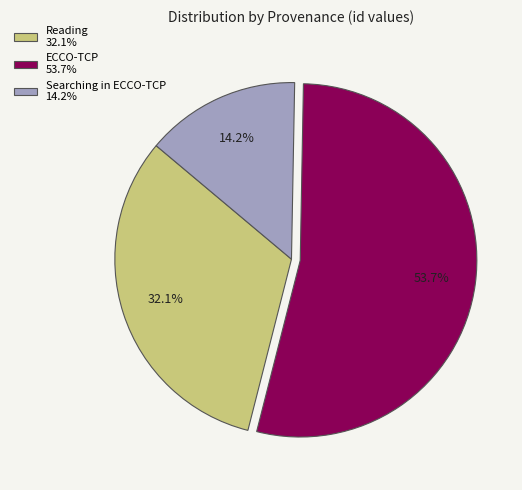

Which slice is the smallest?

Searching in ECCO-TCP 14.2%